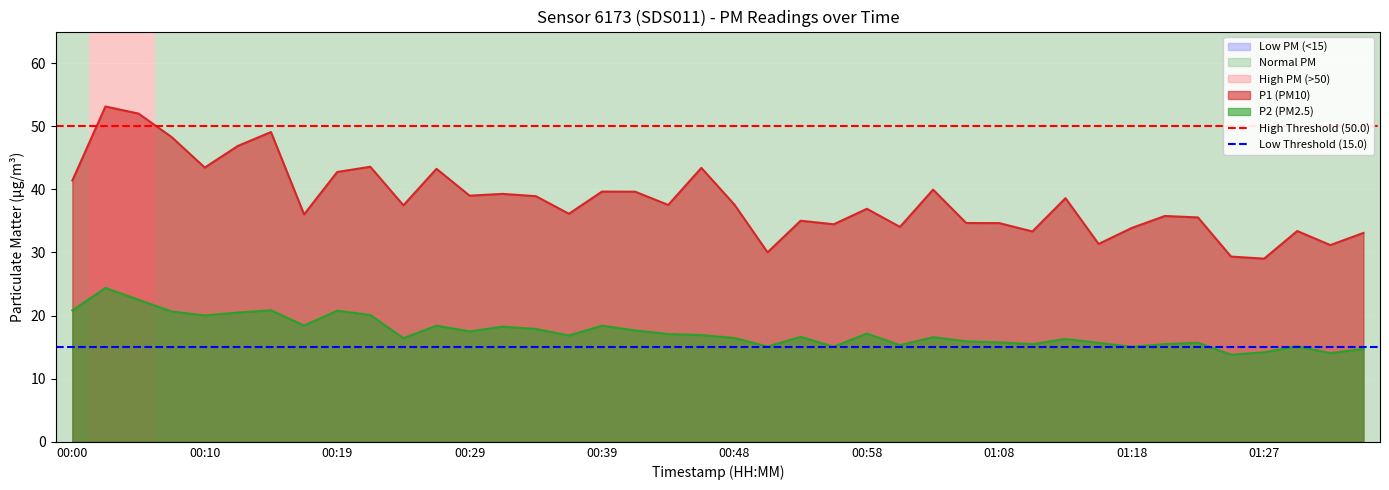

The Low Threshold (15.0) series shows 15 at 00:10. True or false?

True